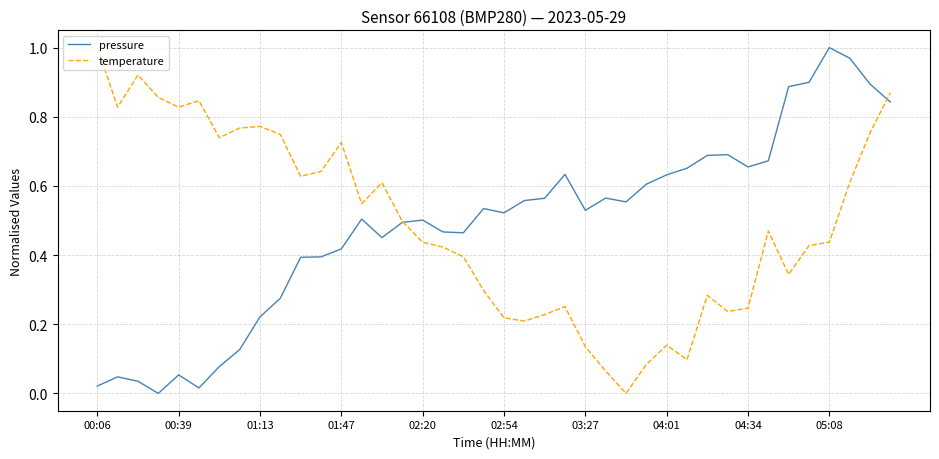

List the series in order of their overall mean, lowest first.

pressure, temperature